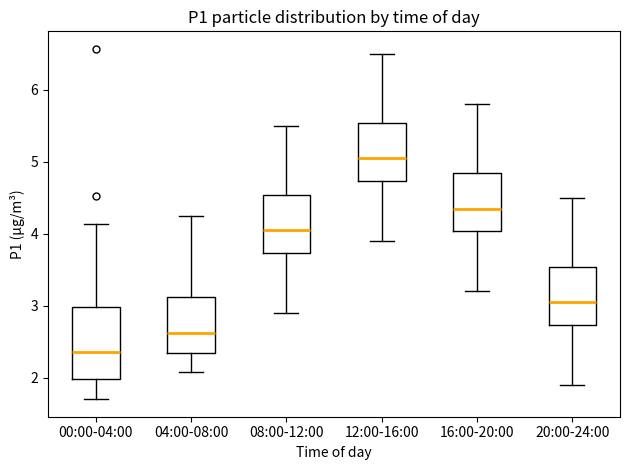

Where is the lower edge of the box for 08:00-12:00 on the y-axis? The values are not printed on the chart, so give them approximately, as read against the axis.

3.7